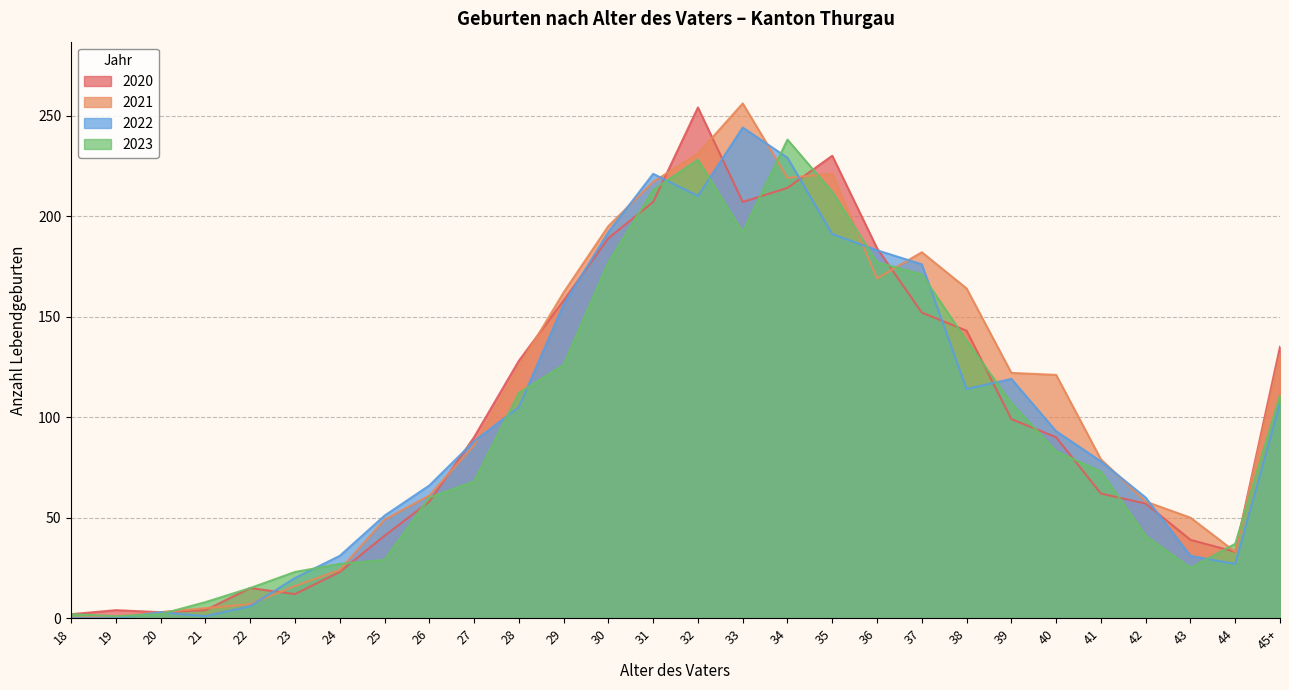

Read the 2020 value at 26, to the nearest 10.

60